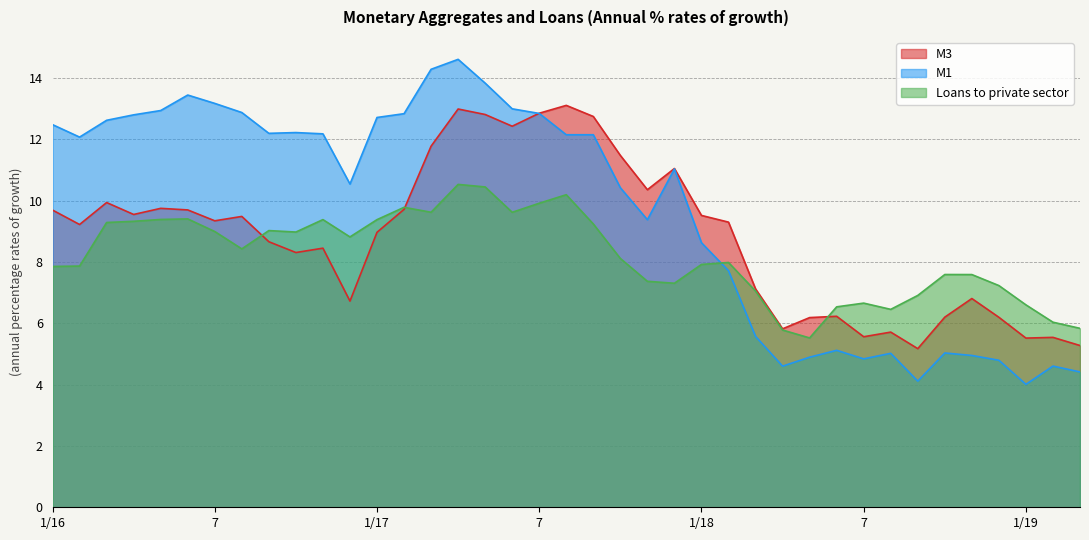

How many categories are shown in the chart?

39